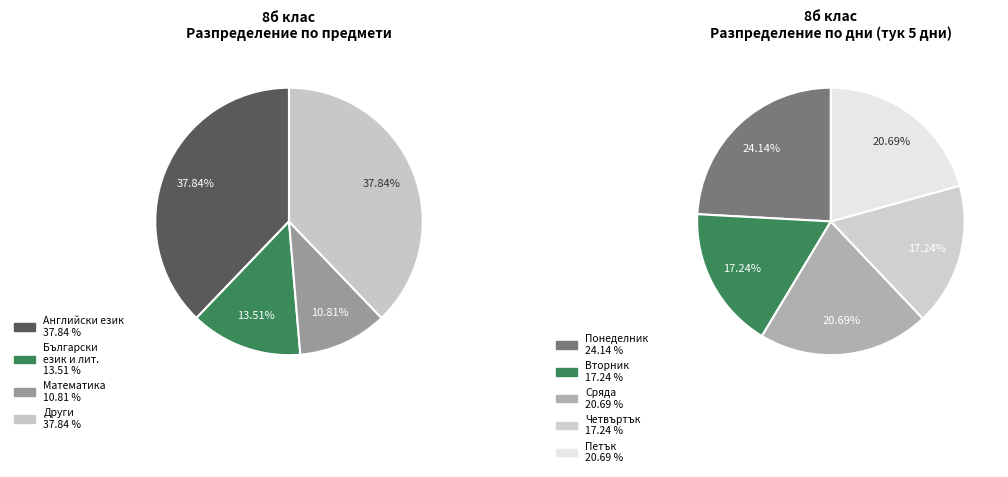

What is the smallest slice in the pie chart?

Вторник